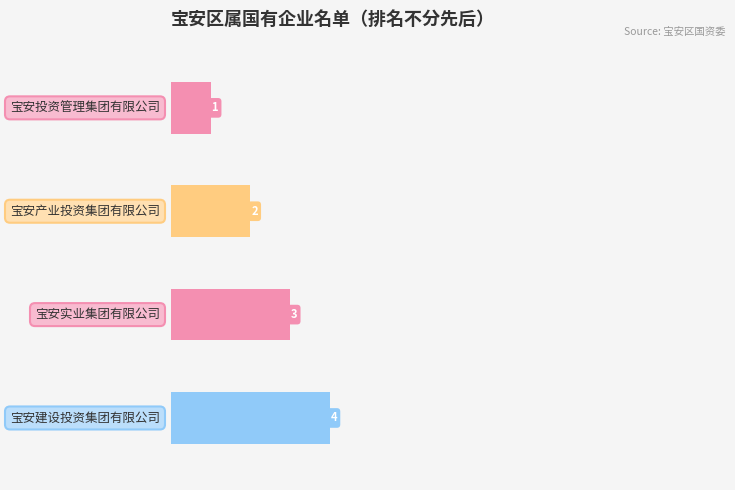

What is the maximum value shown in the chart?

4